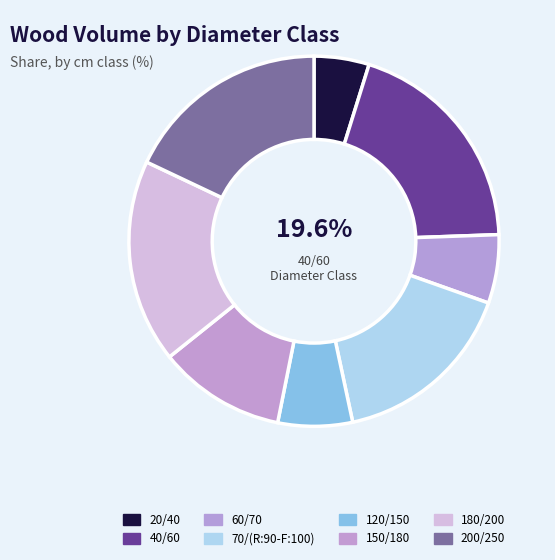

What percentage is NOT represented by 120/150?

93.5%